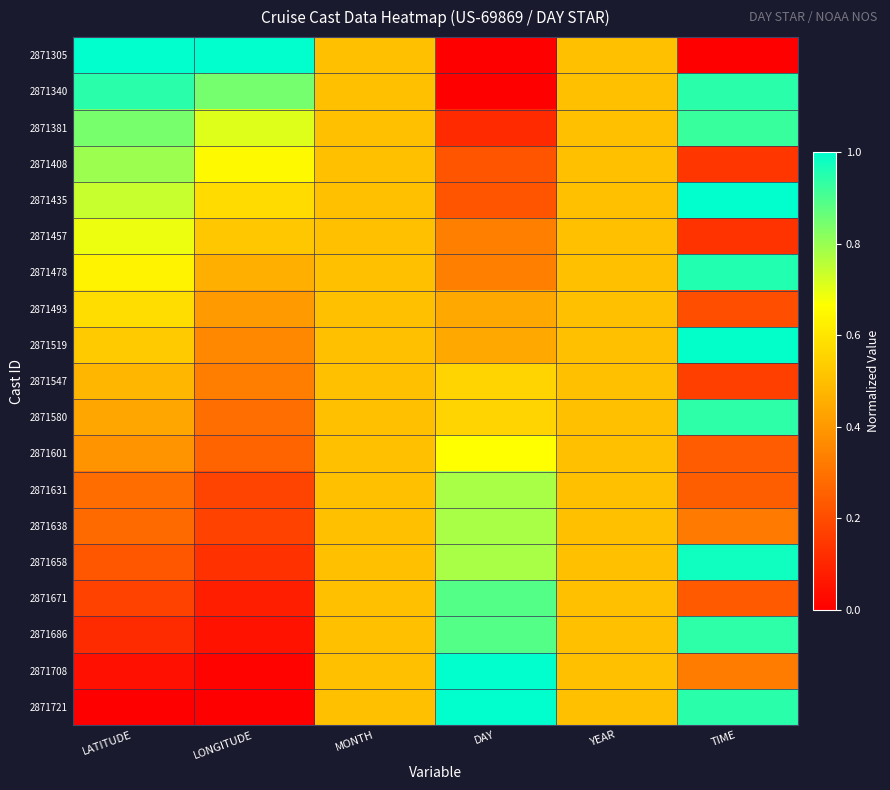

What is the total value across all series at LATITUDE?

9.2